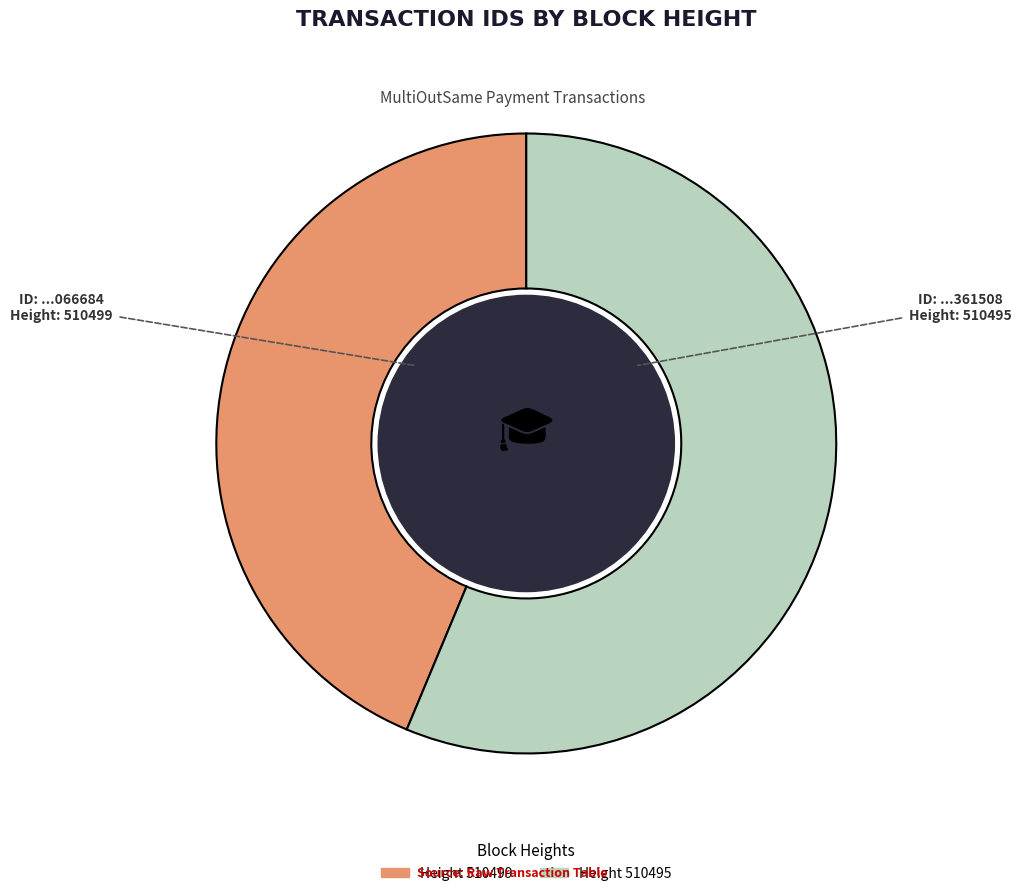

Is there a majority slice in this chart?

Yes